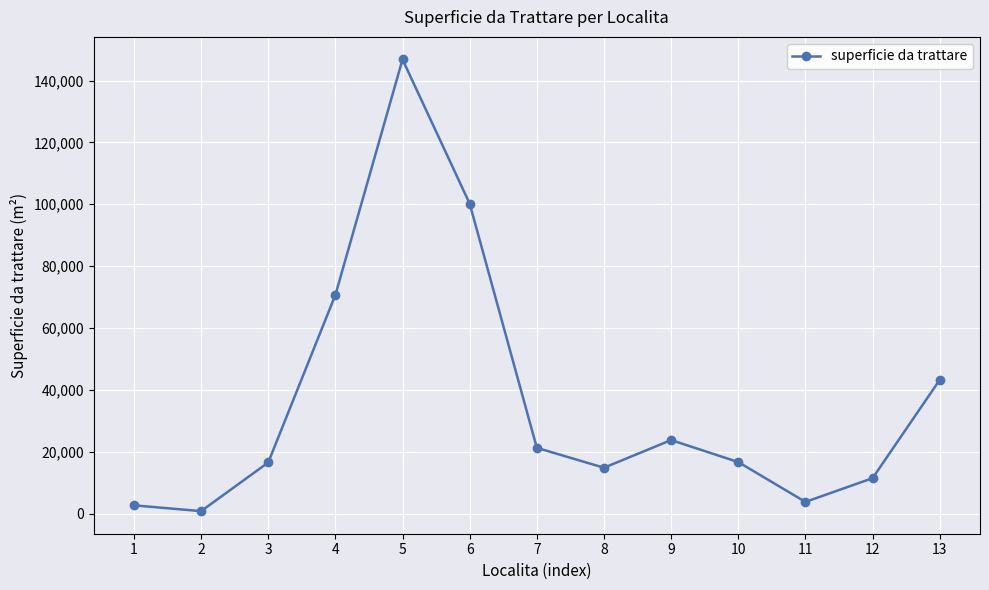

Read the value at 5.

146800.3